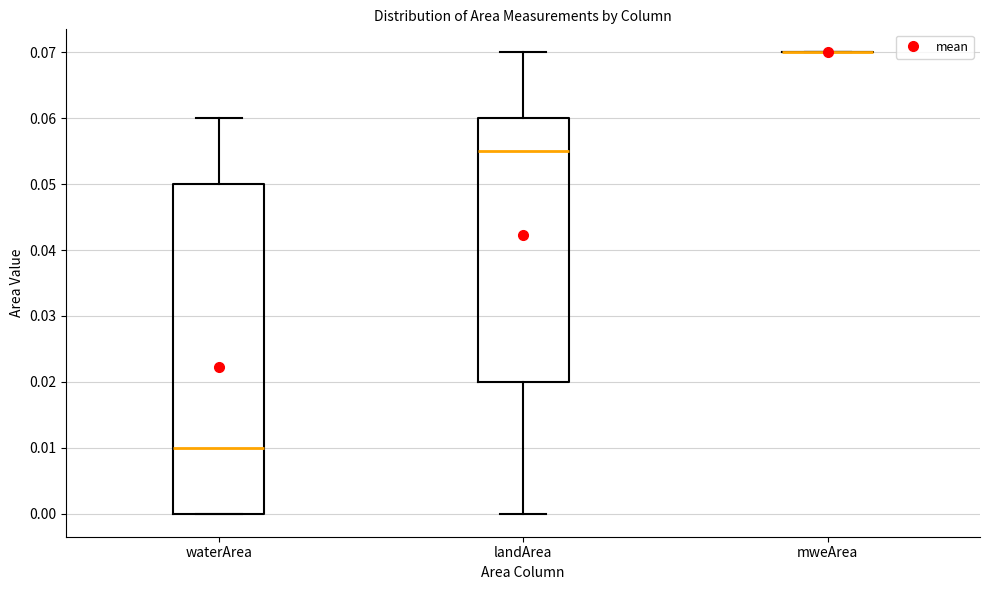

Comparing the boxes themselves (not the whiskers), which one is the tallest?

waterArea